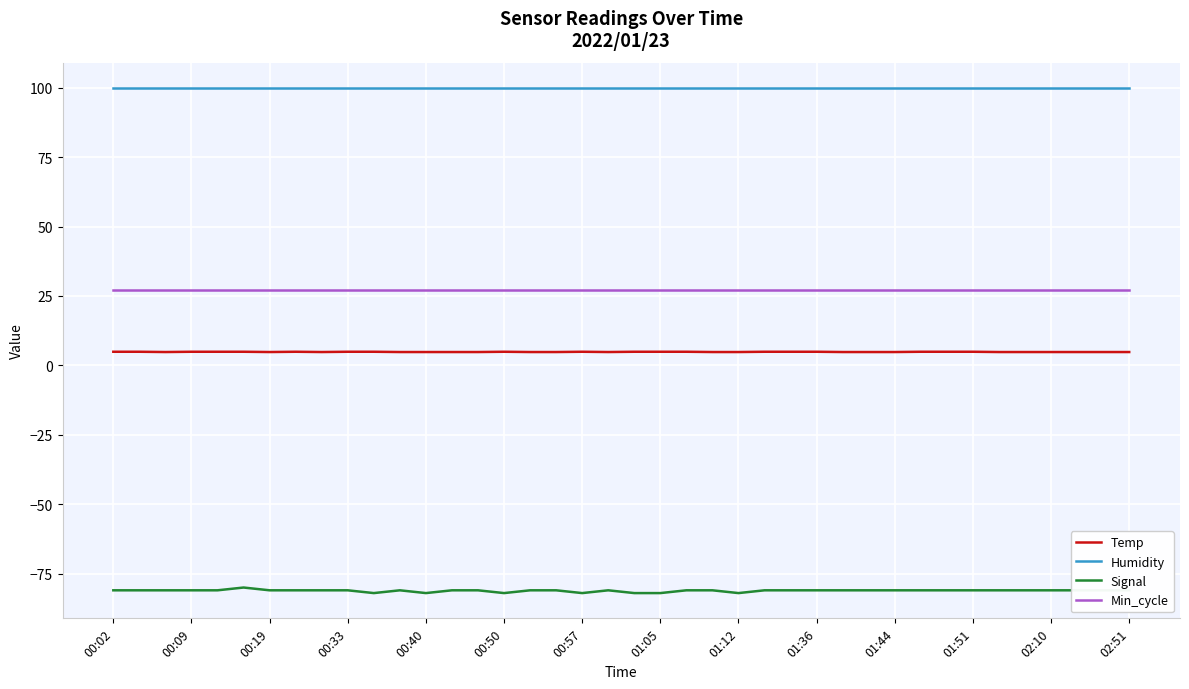

Which series has the largest range (max minus min)?

Signal